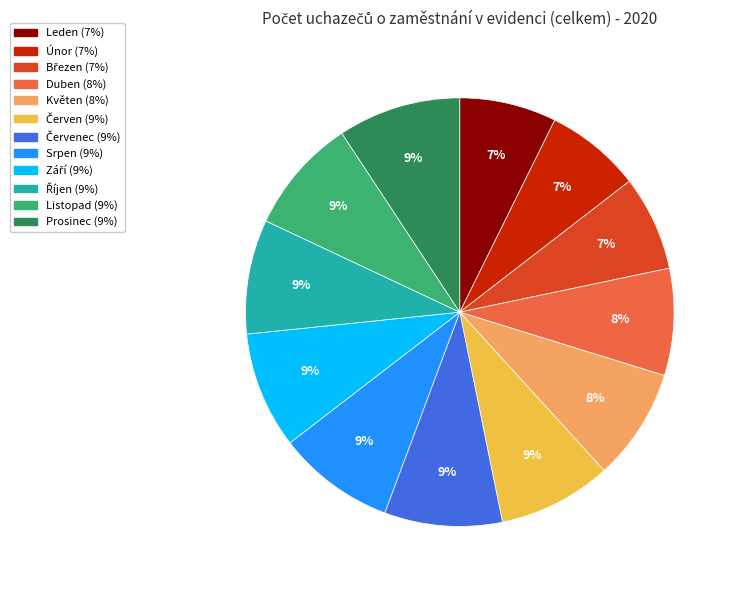

To the nearest percent, what is the average slice percentage?

8%